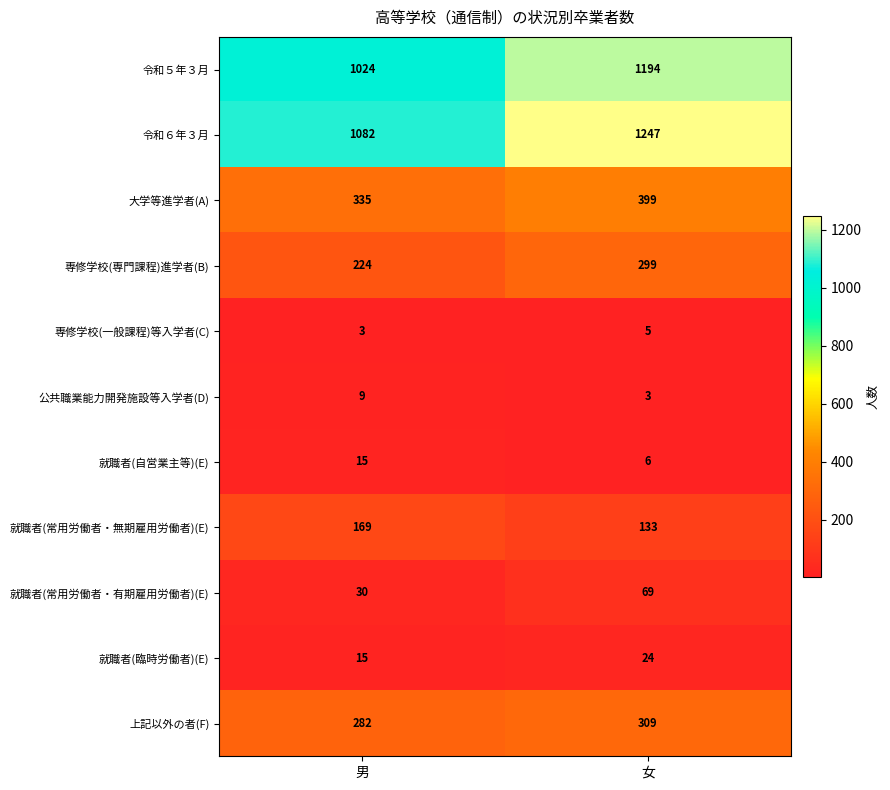

List the labels in order of 就職者(常用労働者・有期雇用労働者)(E) value, largest first.

女, 男